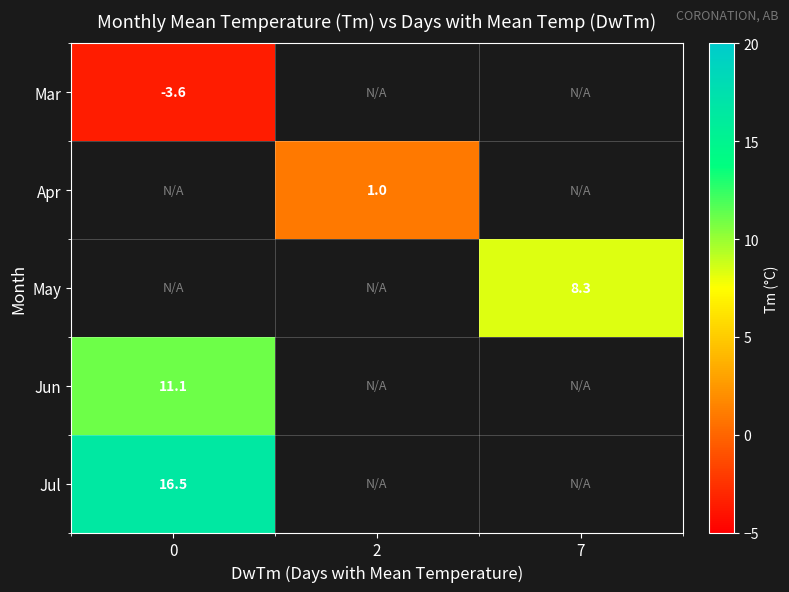

Between 0 and 7, which is larger?

7